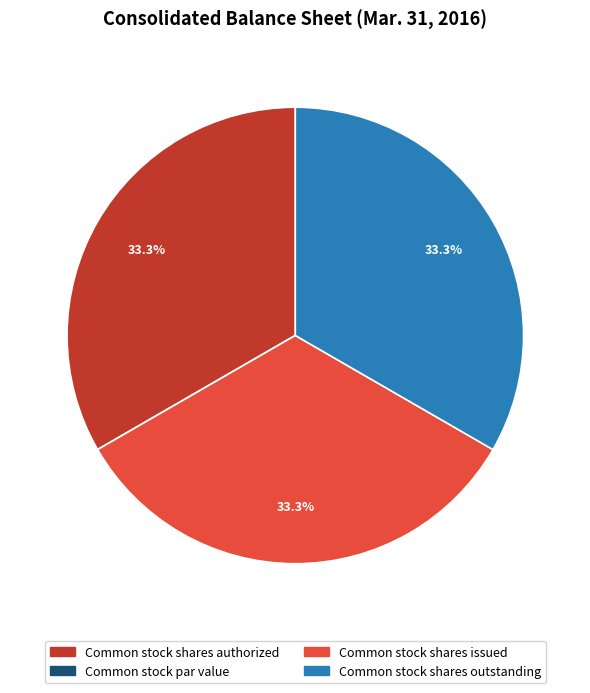

Approximately how many times larger is the value at Common stock shares outstanding compared to Common stock shares authorized?

1.0